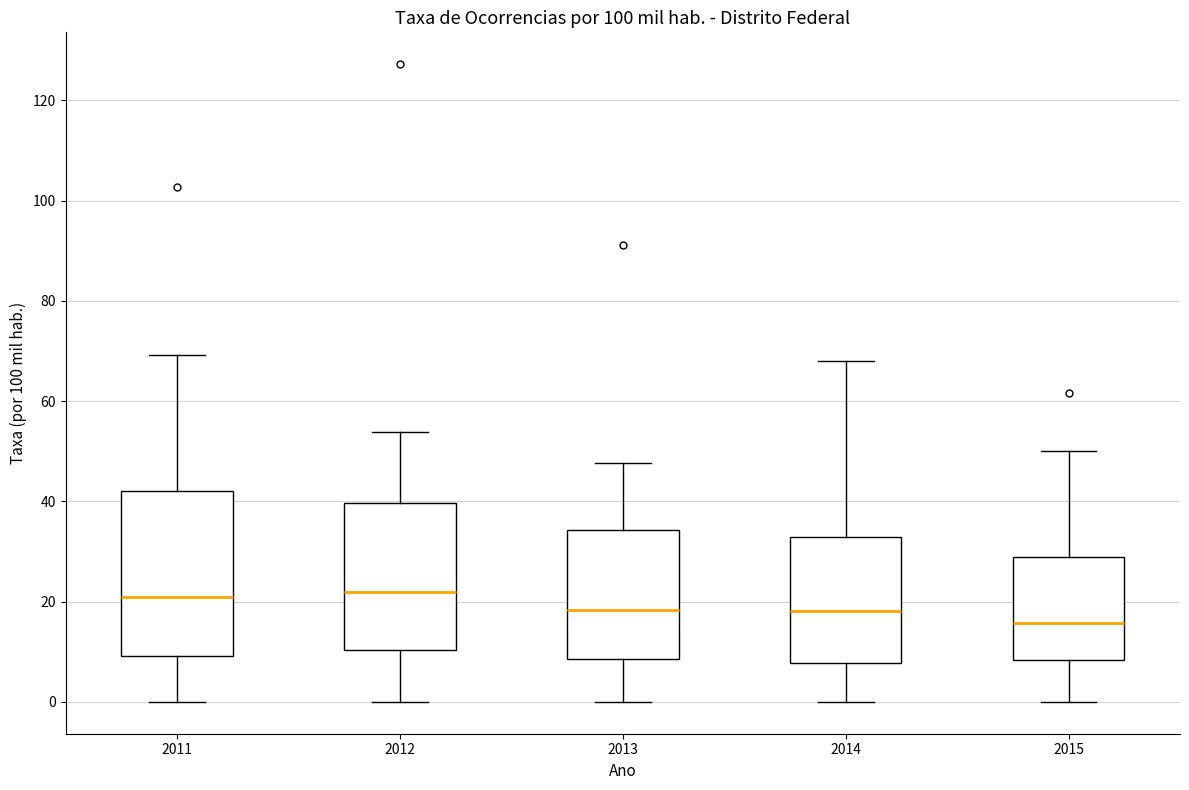

Reading left to right, transcribe this box plot: for each box, give where its median line is, the range the box spans, and where its two whiskers end, as read against the y-axis. The values are not printed on the chart, so give them approximately, as read against the axis.

2011: median 20, box 10 to 42, whiskers 0 to 70
2012: median 22, box 10 to 40, whiskers 0 to 54
2013: median 18, box 8 to 34, whiskers 0 to 48
2014: median 18, box 8 to 32, whiskers 0 to 68
2015: median 16, box 8 to 28, whiskers 0 to 50